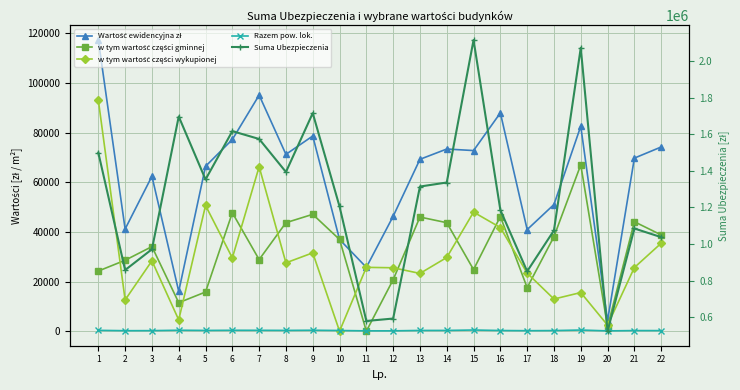

At how many categories does at least one series exceed 1020801?

16